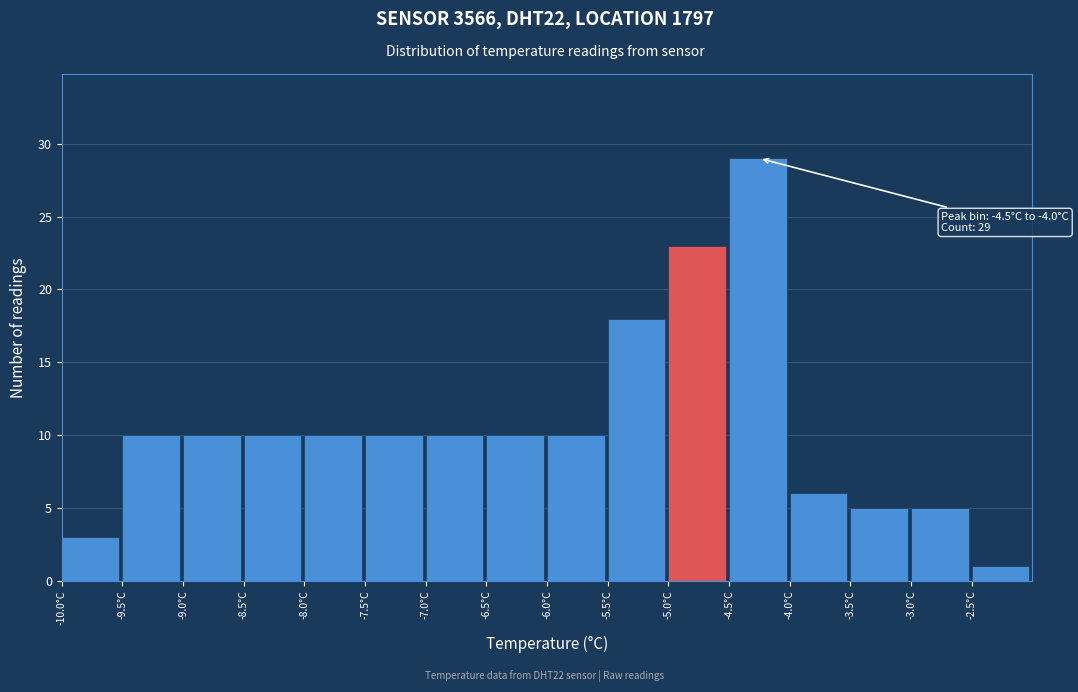

Which range on the x-axis has the tallest bar?

-4.5 to -4.0